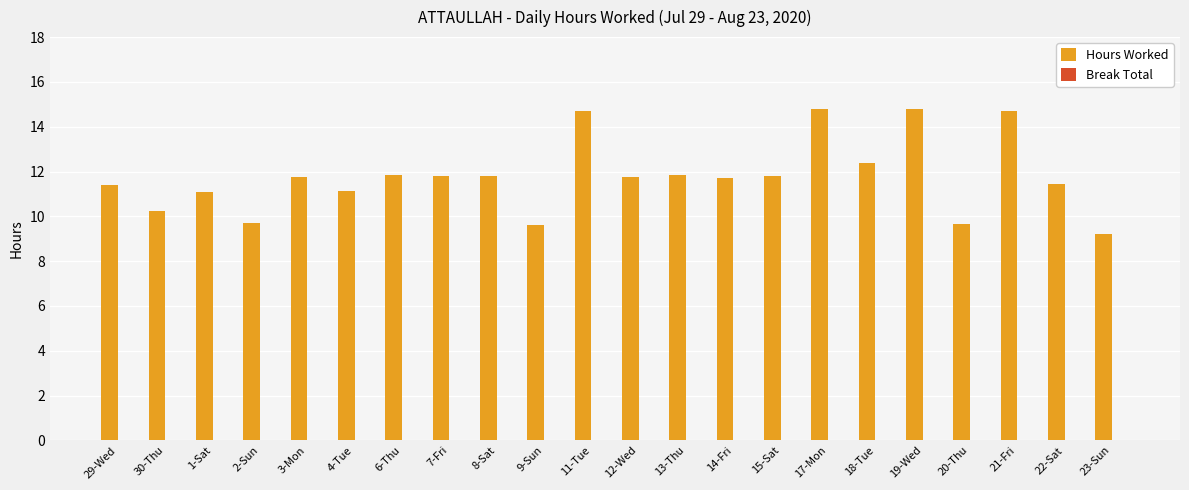

The chart shows a value of 9.6 at 9-Sun. True or false?

True